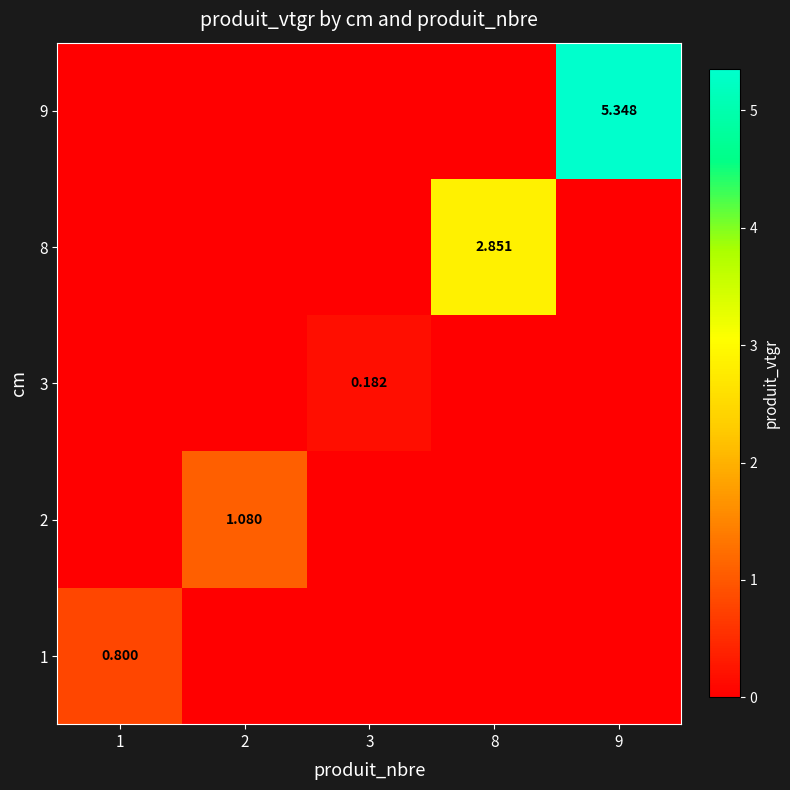

How many data points does each series have?

5